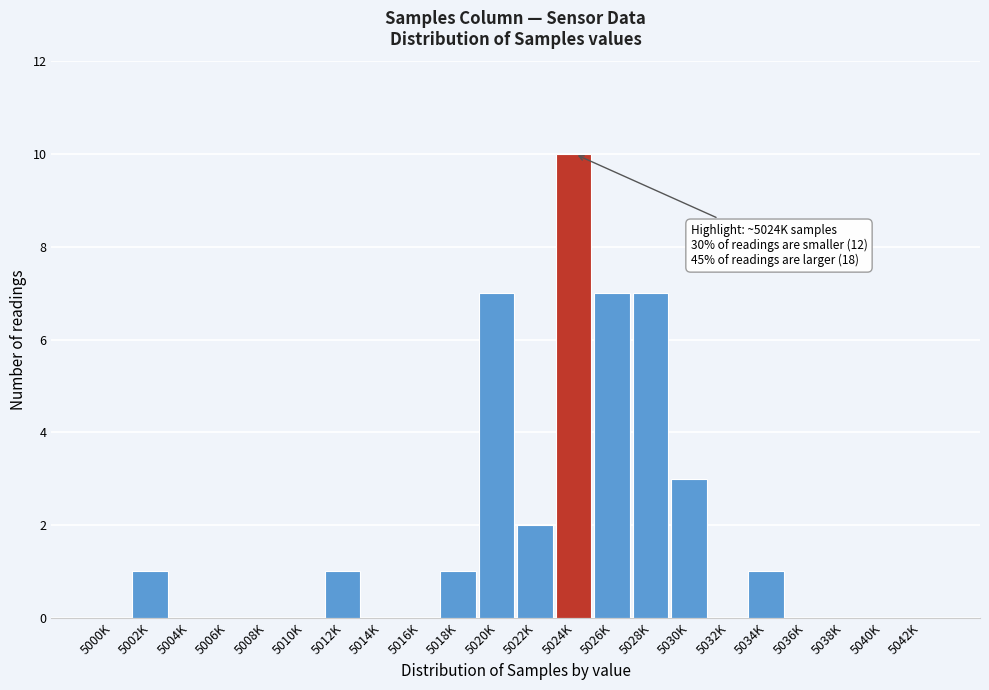

Reading left to right, what are all the values shown in this chart?

5000K=0	5002K=1	5004K=0	5006K=0	5008K=0	5010K=0	5012K=1	5014K=0	5016K=0	5018K=1	5020K=7	5022K=2	5024K=10	5026K=7	5028K=7	5030K=3	5032K=0	5034K=1	5036K=0	5038K=0	5040K=0	5042K=0